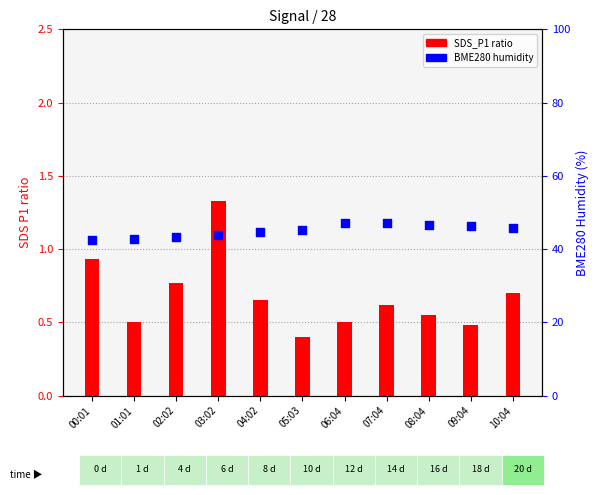

Which series has the largest total across all categories?

BME280 humidity